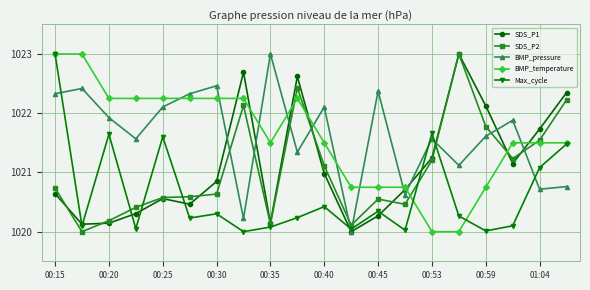

At how many categories does at least one series exceed 1022?

15